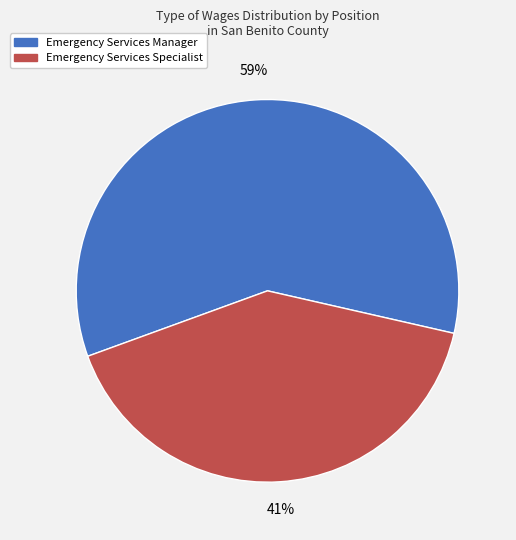

Is there a majority slice in this chart?

Yes